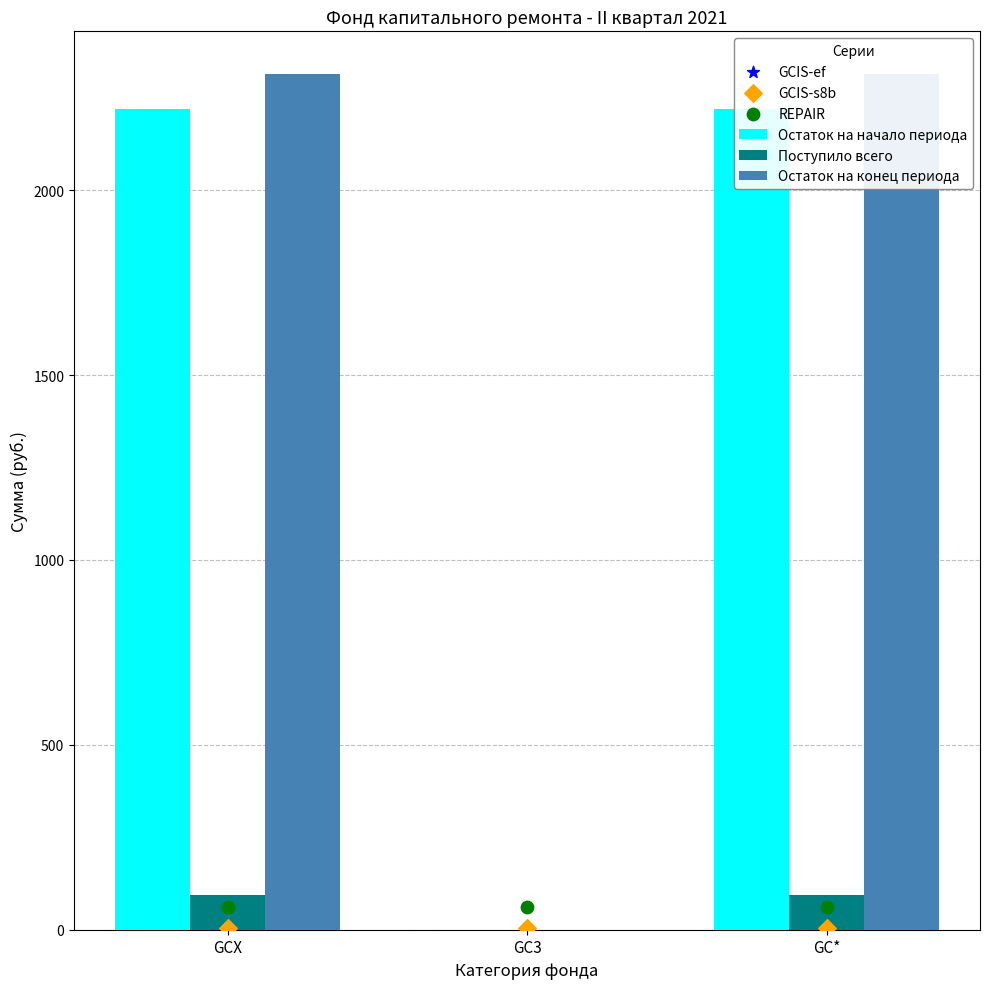

Which series contains the lowest Y value?

Остаток на начало периода